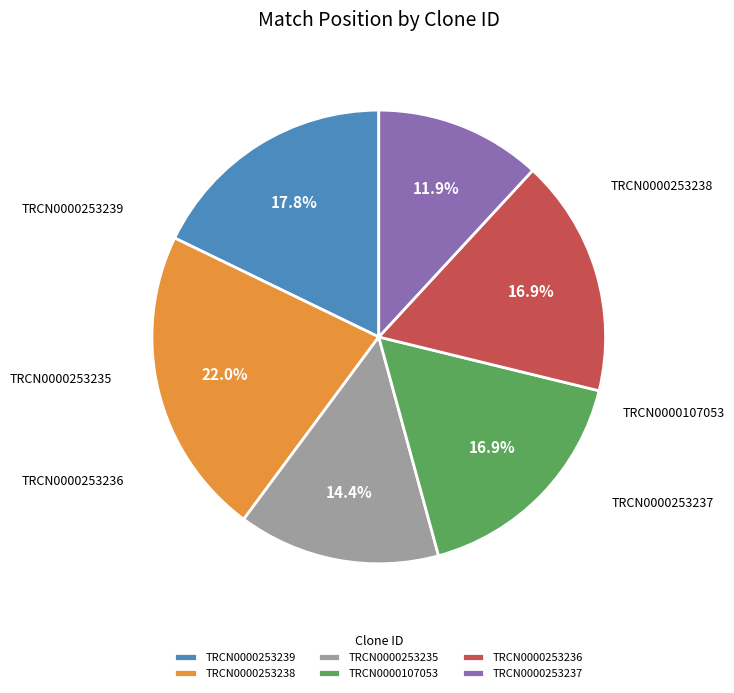

Count the number of slices in the pie.

6